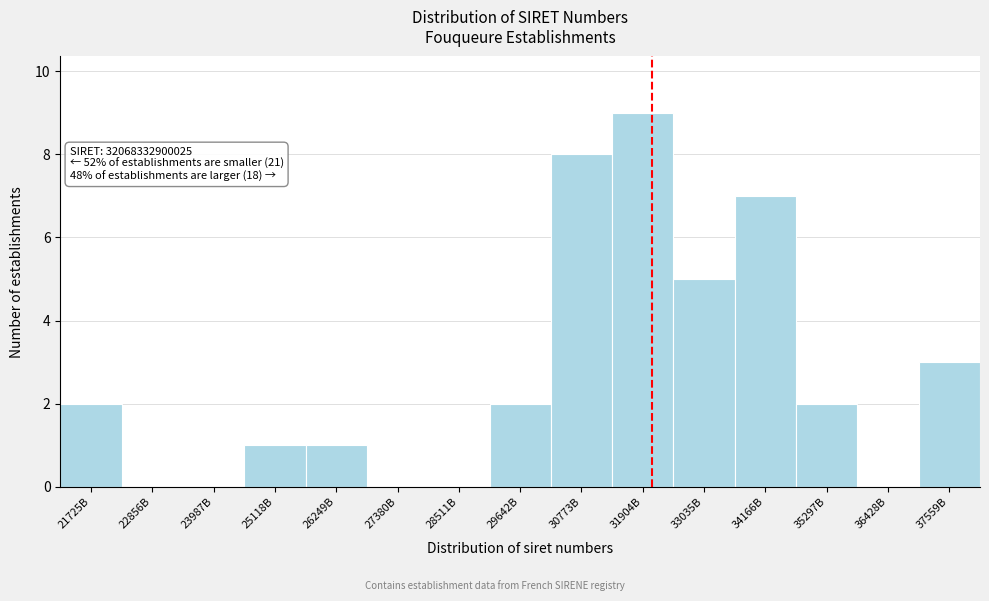

Reading left to right, transcribe all the data shown in this chart.

21725B=2	22856B=0	23987B=0	25118B=1	26249B=1	27380B=0	28511B=0	29642B=2	30773B=8	31904B=9	33035B=5	34166B=7	35297B=2	36428B=0	37559B=3